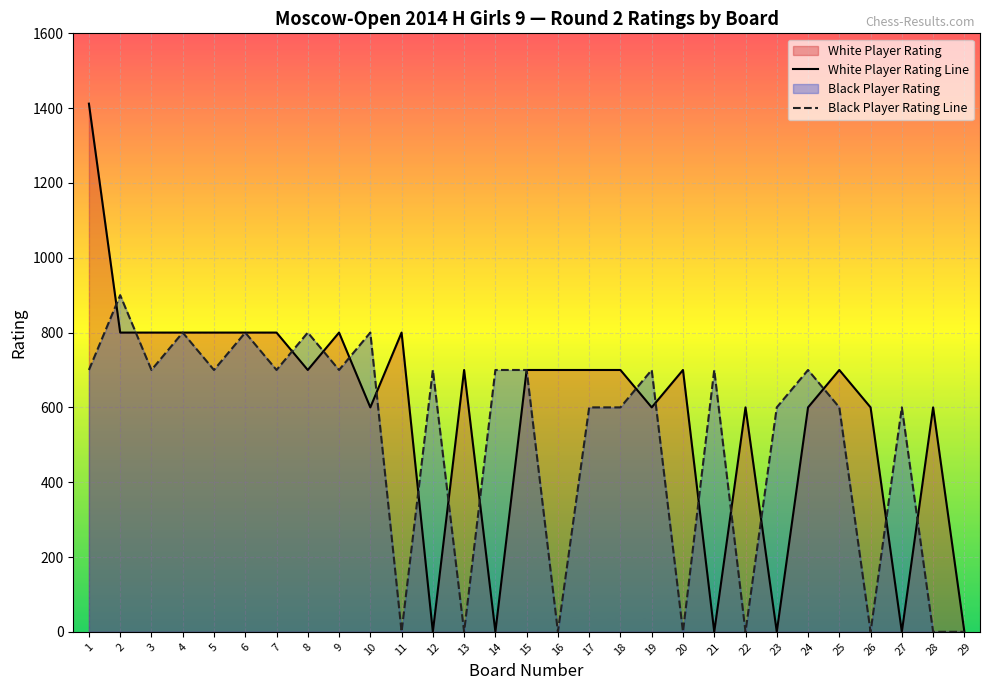

What is the spread (max minus min) of values at 17?

100